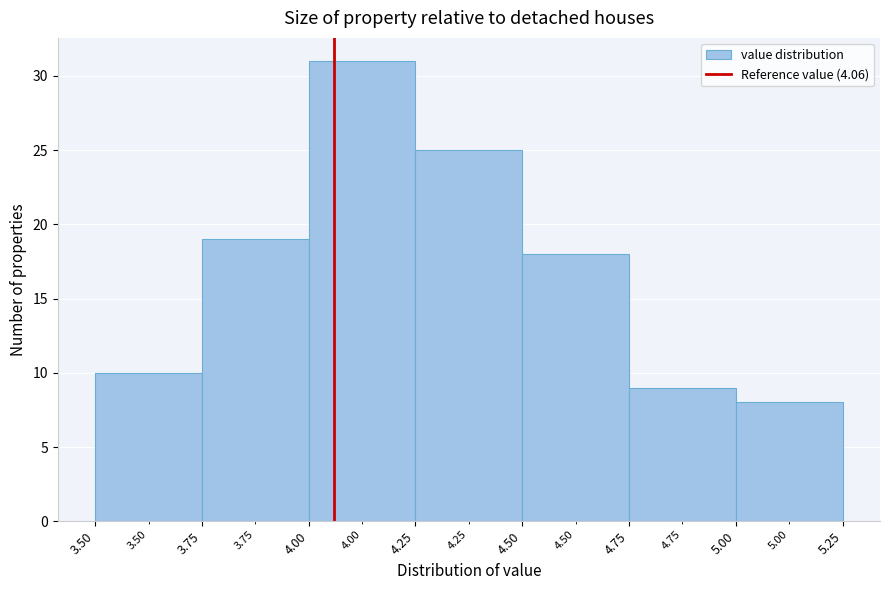

Reading left to right, transcribe this chart: for each bar, give the range it covers on the x-axis and its height. The values are not printed on the chart, so give them approximately, as read against the axis.

3.50 to 3.75: 10
3.75 to 4.00: 19
4.00 to 4.25: 31
4.25 to 4.50: 25
4.50 to 4.75: 18
4.75 to 5.00: 9
5.00 to 5.25: 8